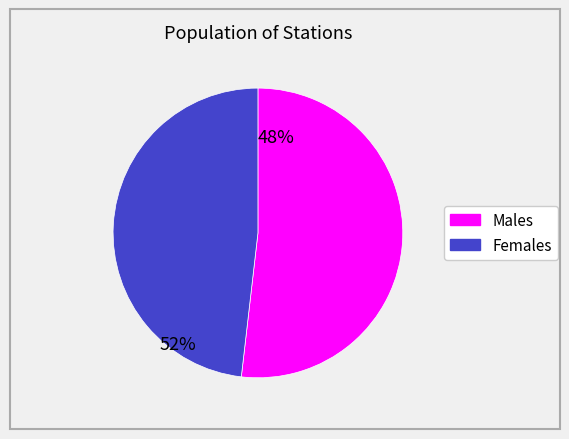

Does any single category account for the majority?

Yes